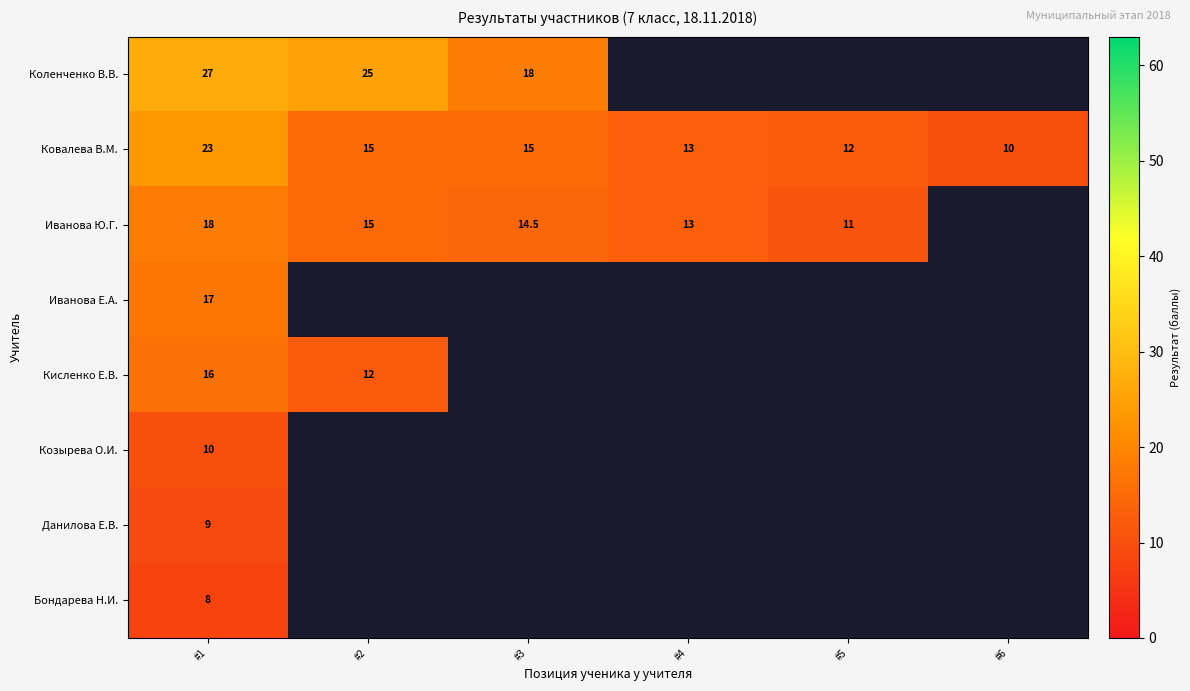

The value of Иванова Е.А. at #1 is 23.3. True or false?

False